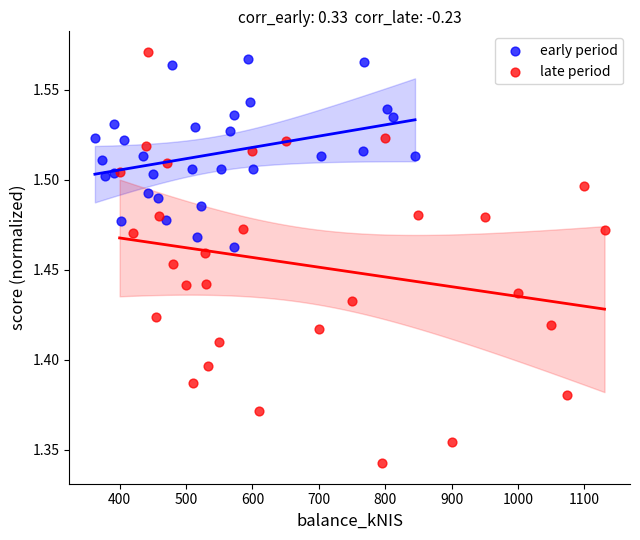

Which series contains the highest Y value?

late period